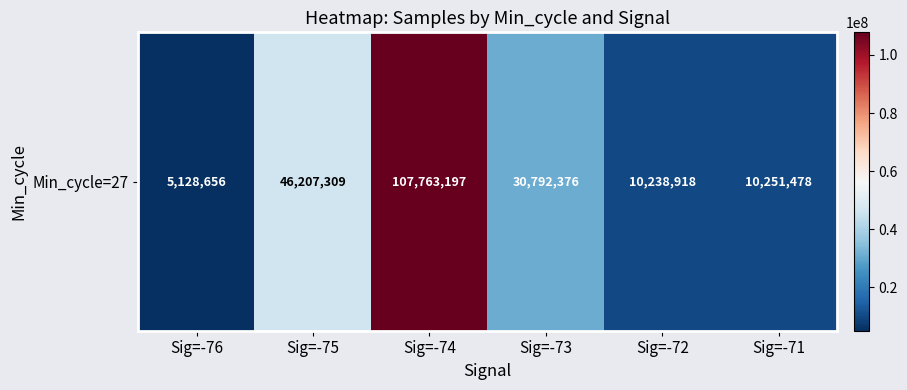

The value at Sig=-75 is 46207309. True or false?

True